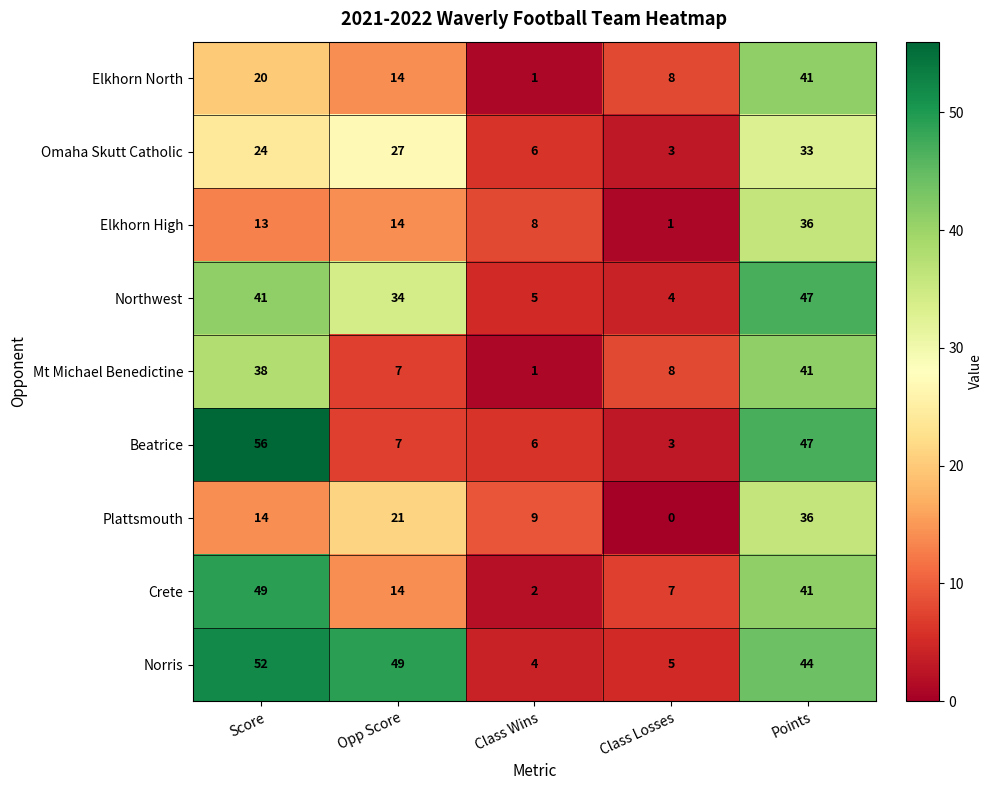

What is the spread (max minus min) of values at Score?

43